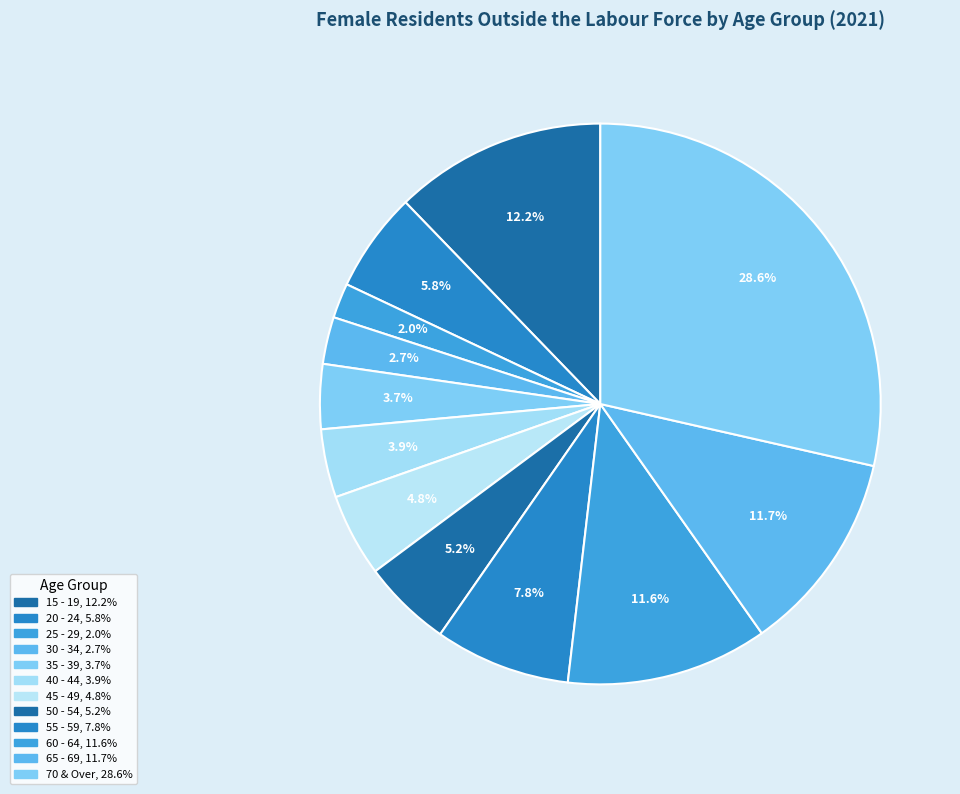

To the nearest percent, what is the combined percentage of 65 - 69 and 50 - 54?

17%